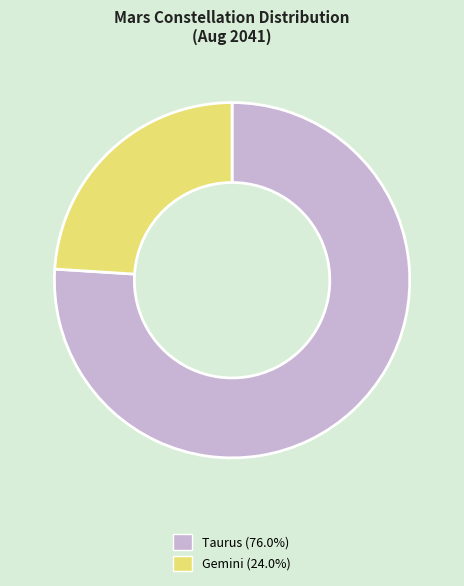

Rank the categories by value from highest to lowest.

Taurus, Gemini